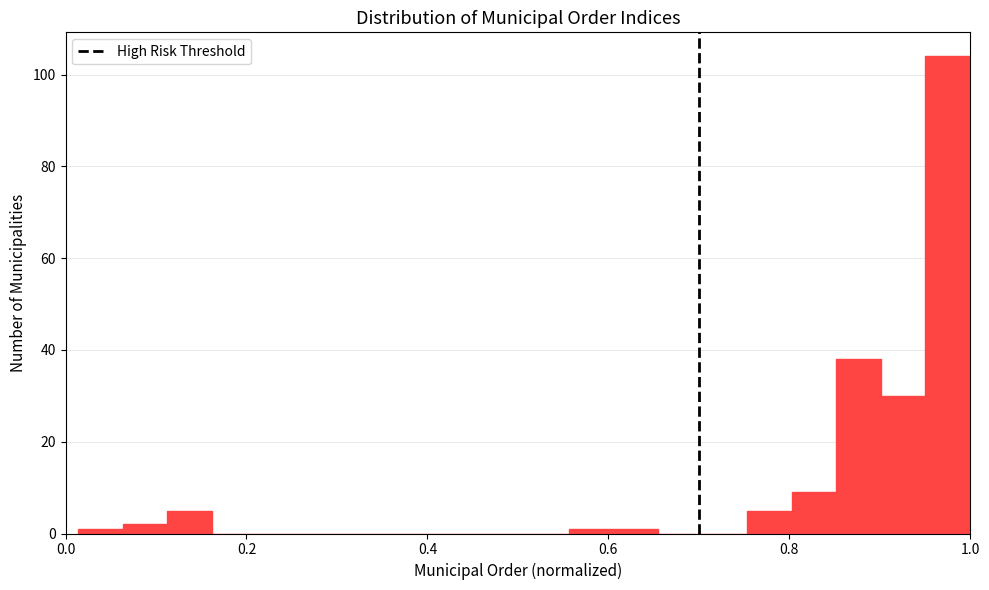

Around what value on the x-axis is the tallest bar? Give the approximate position of its centre, as read against the axis.

0.98